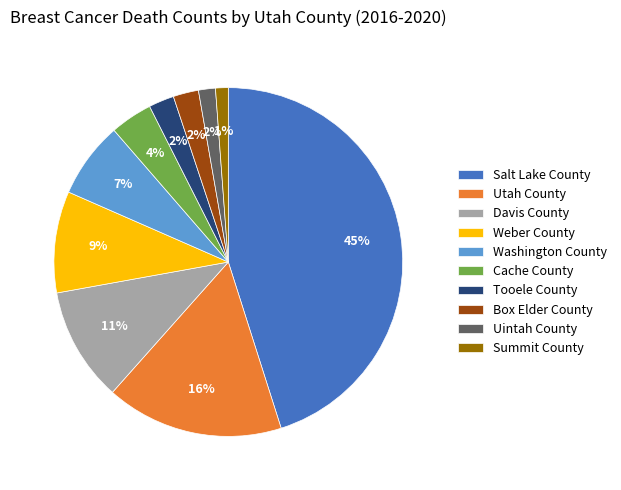

Is there any slice that represents more than half of the pie?

No